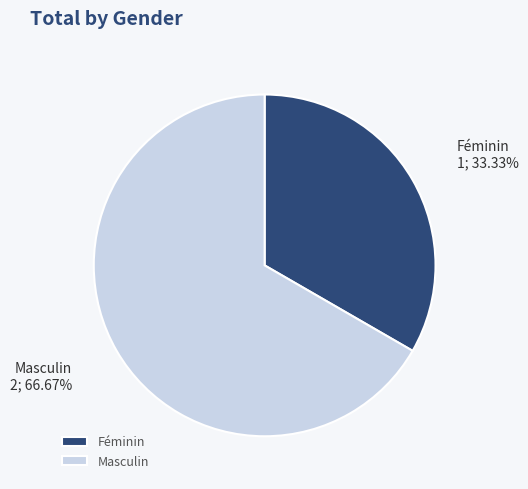

Does any single category account for the majority?

Yes